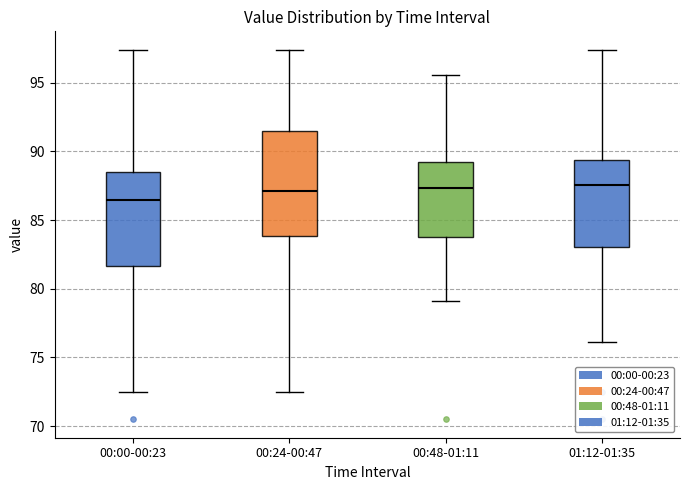

Where does the median line of the box for 00:48-01:11 sit on the y-axis? The values are not printed on the chart, so give them approximately, as read against the axis.

87.5